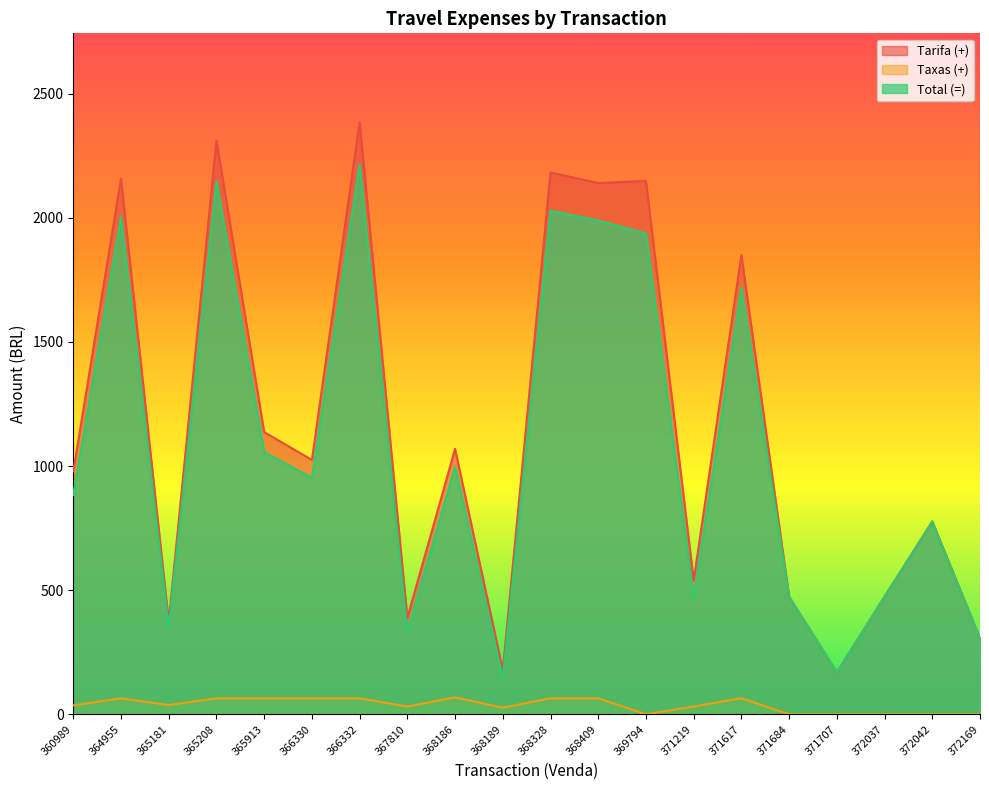

What is the value of the Tarifa (+) point at the 10th from the left?

178.2